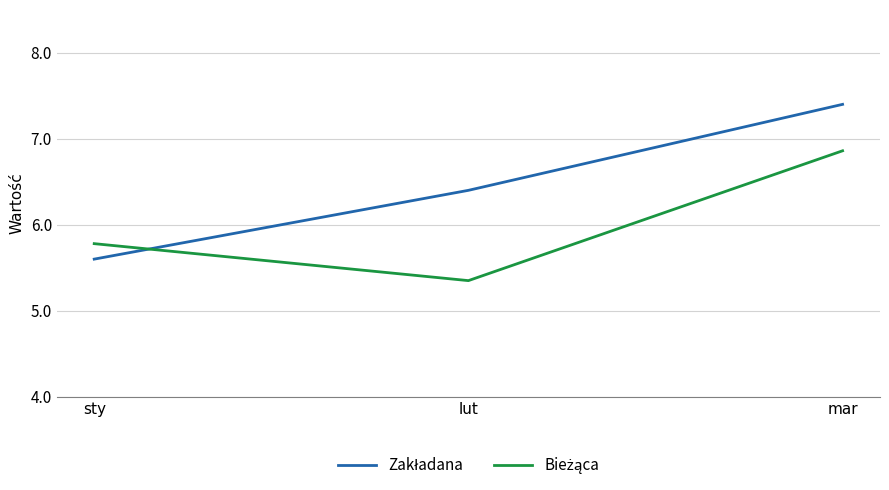

What position from the right is sty?

3